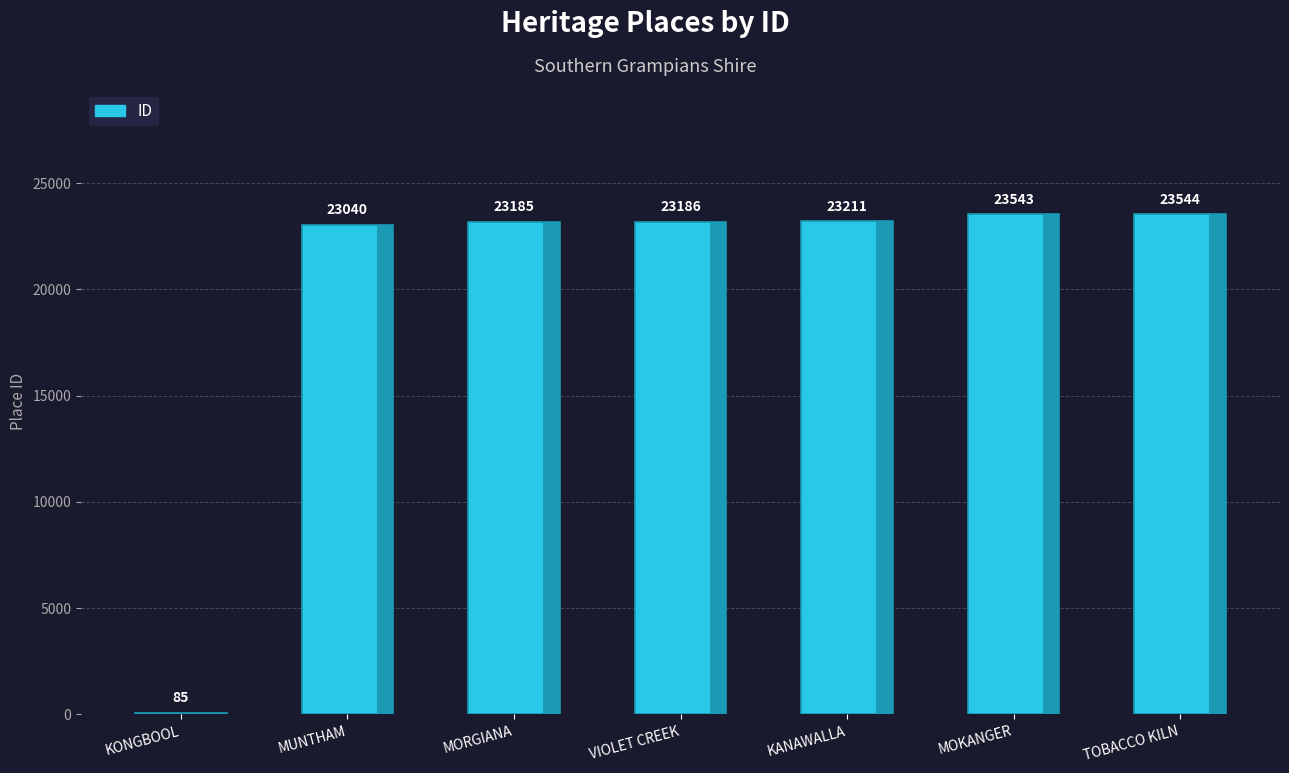

The chart shows a value of 23186 at VIOLET CREEK. True or false?

True